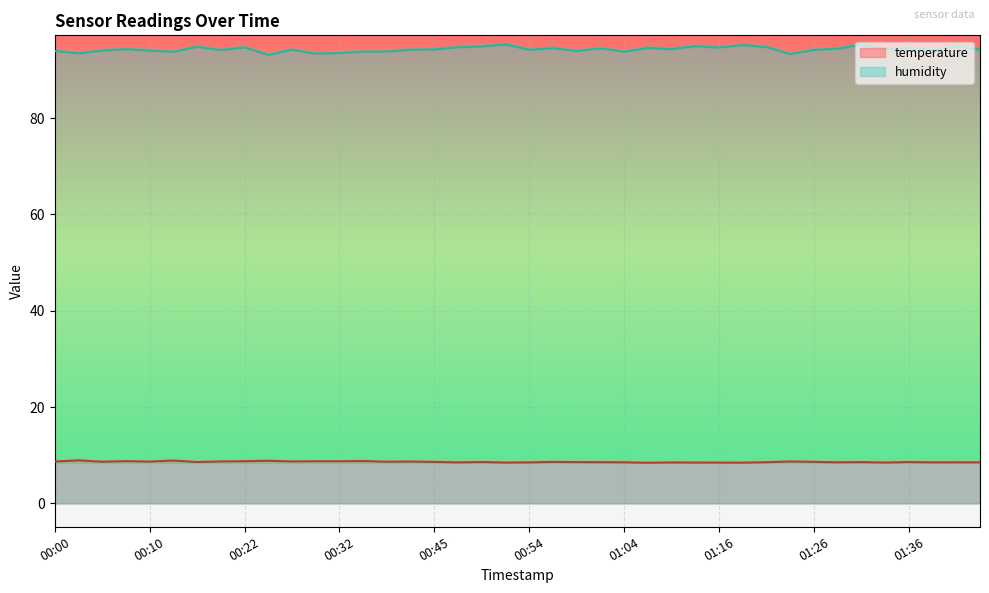

At which label does humidity first exceed 94?

00:05